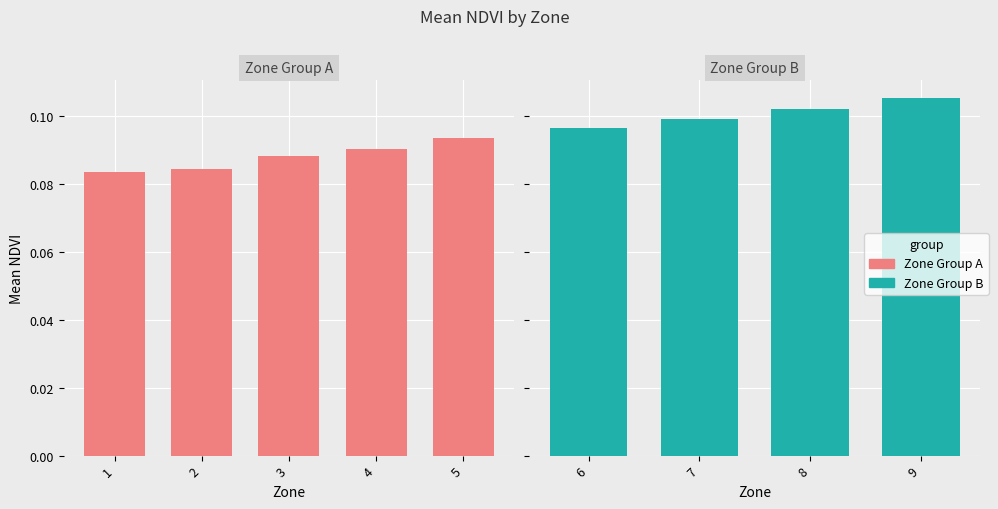

Rank the categories by value from lowest to highest.

1, 2, 3, 4, 5, 6, 7, 8, 9